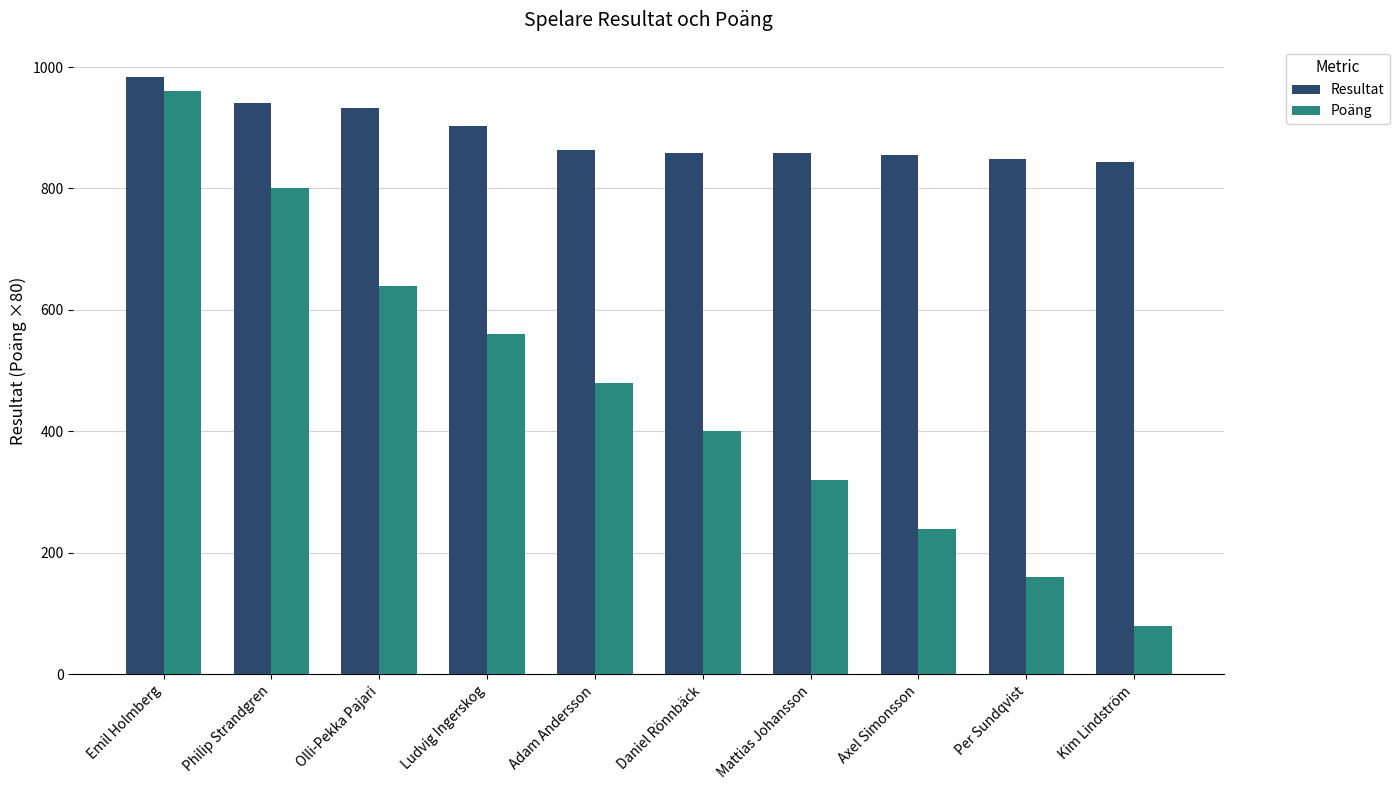

What is the difference between the maximum and second lowest values in the Poäng series?

800